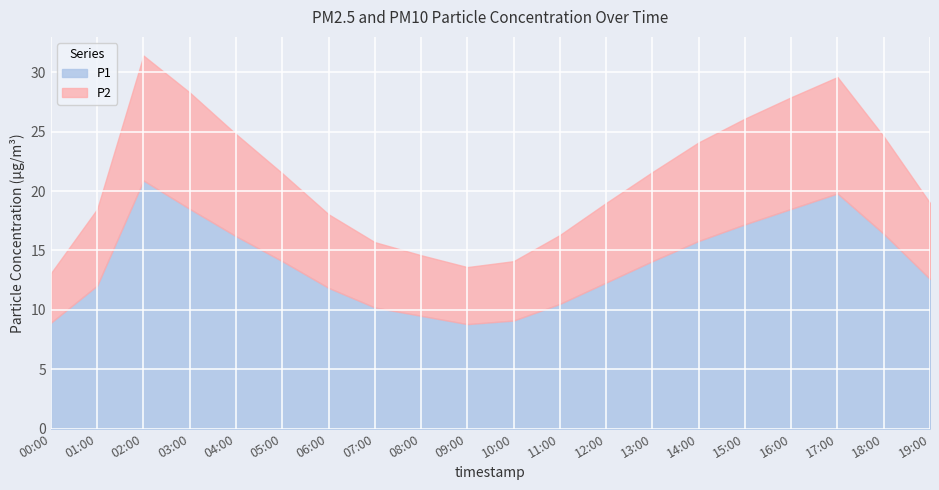

The value of P2 at 08:00 is 5.1. True or false?

True